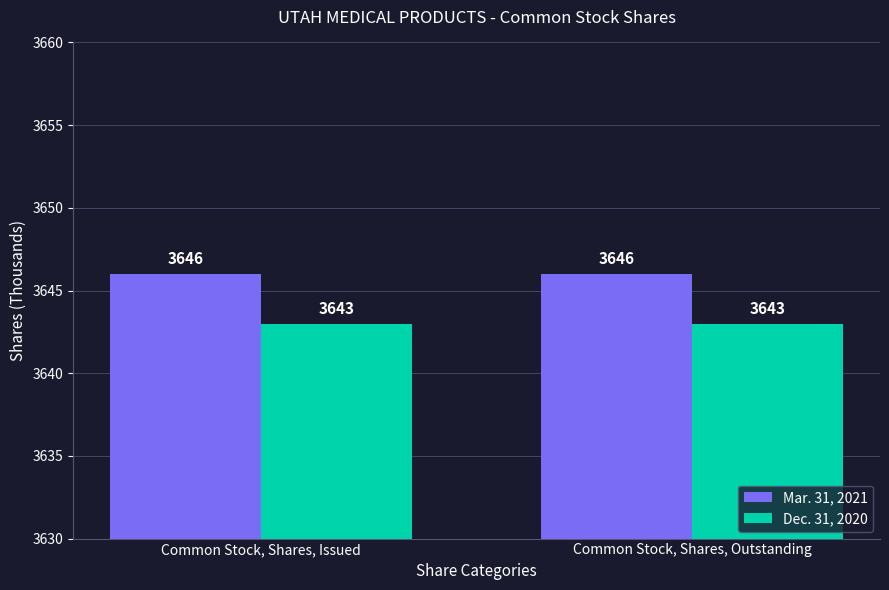

What is the average value of the Mar. 31, 2021 series?

3646